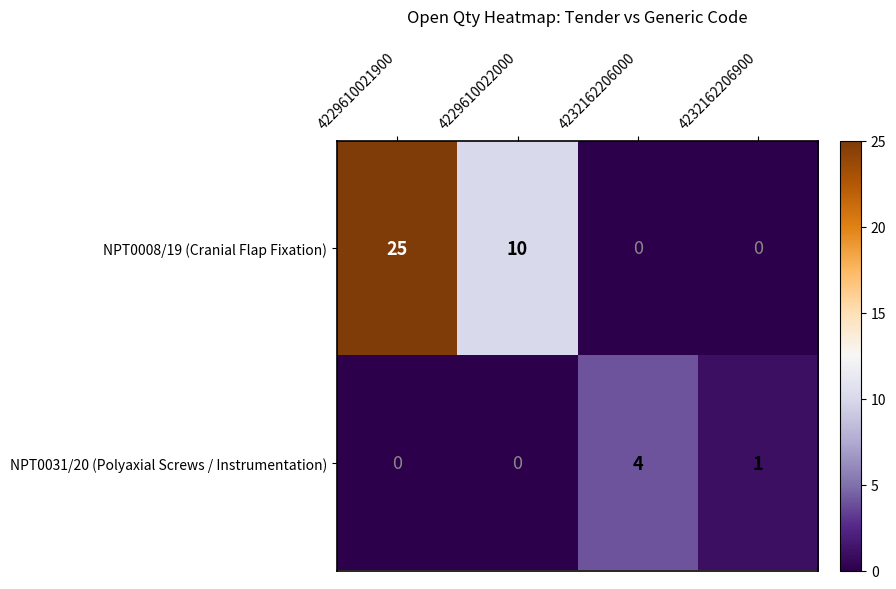

What is the total value across all series at 4229610022000?

10